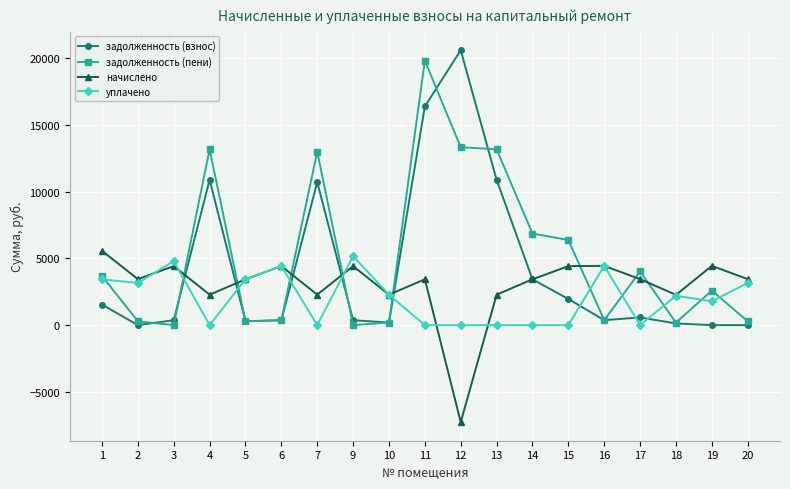

What is the sum of the задолженность (пени) values at 17 and 18?

4204.8